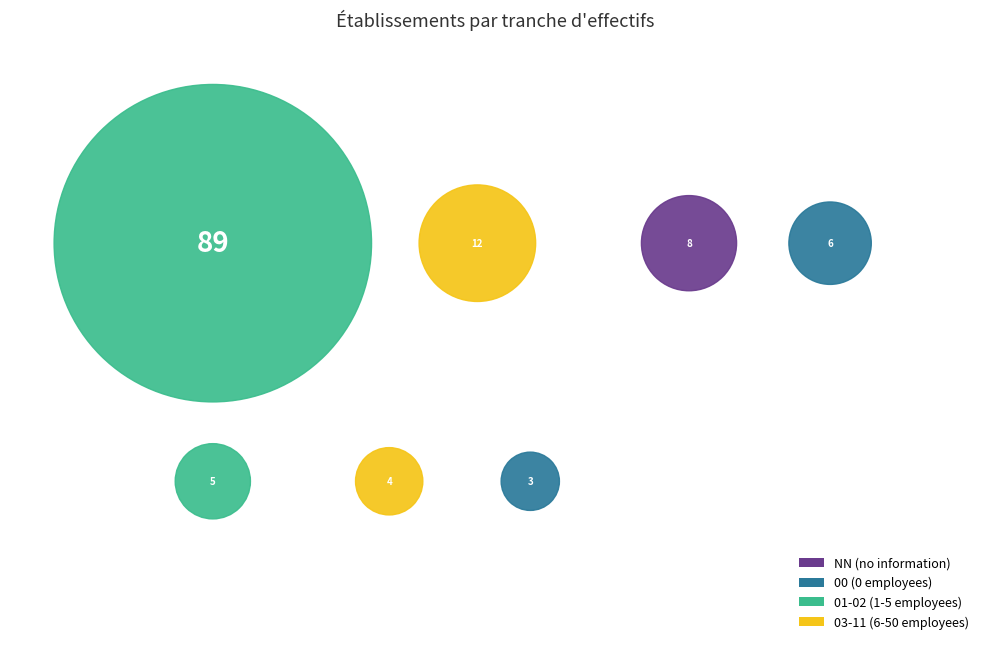

Count the number of slices in the pie.

7